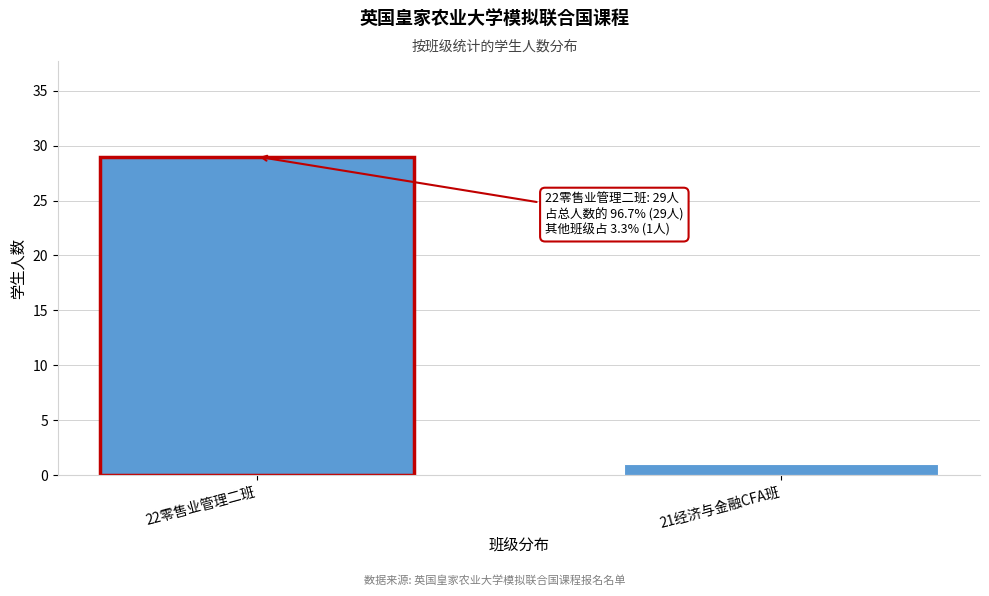

Reading left to right, list all the values displayed in this chart.

29	1